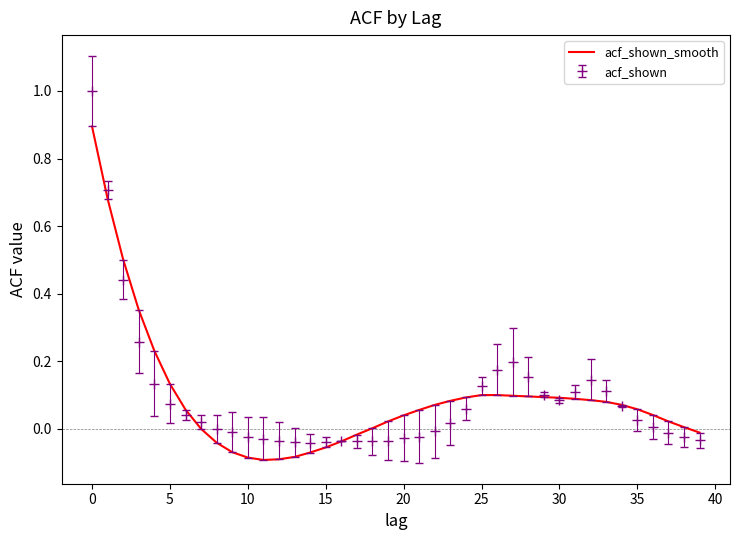

Which series has the widest spread of values?

acf_shown